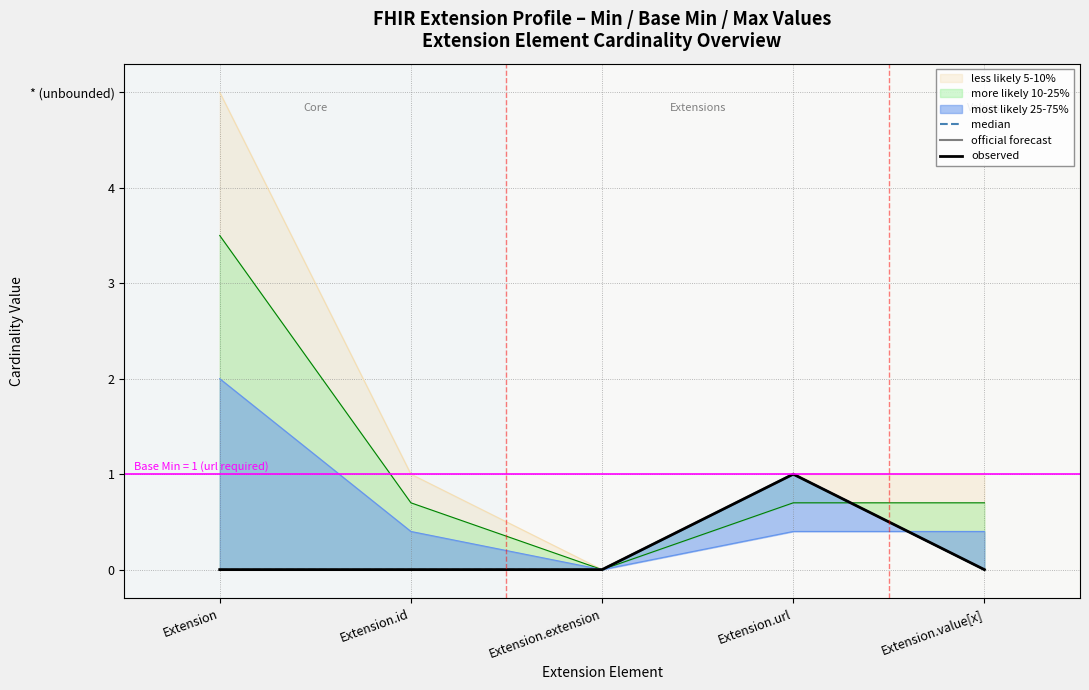

Reading left to right, list all the values displayed in this chart.

median: 0	0	0	1	0
official forecast: 0	0	0	1	0
observed: 0	0	0	1	0